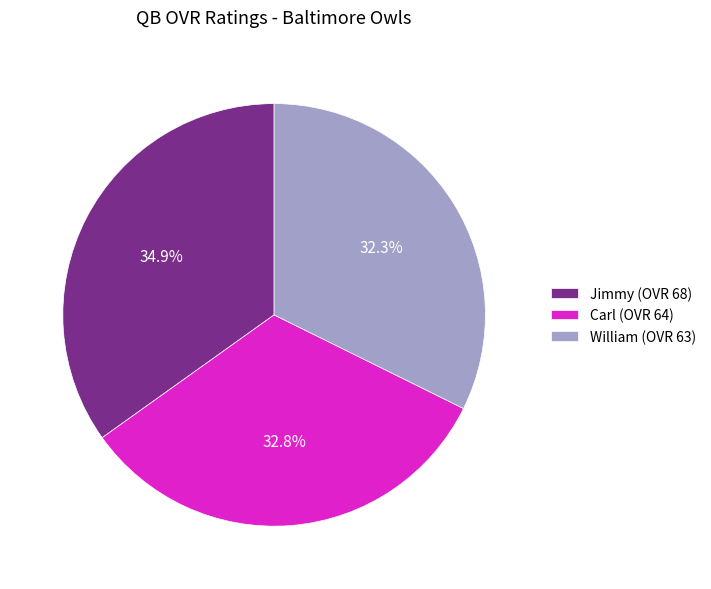

Does any single category account for the majority?

No